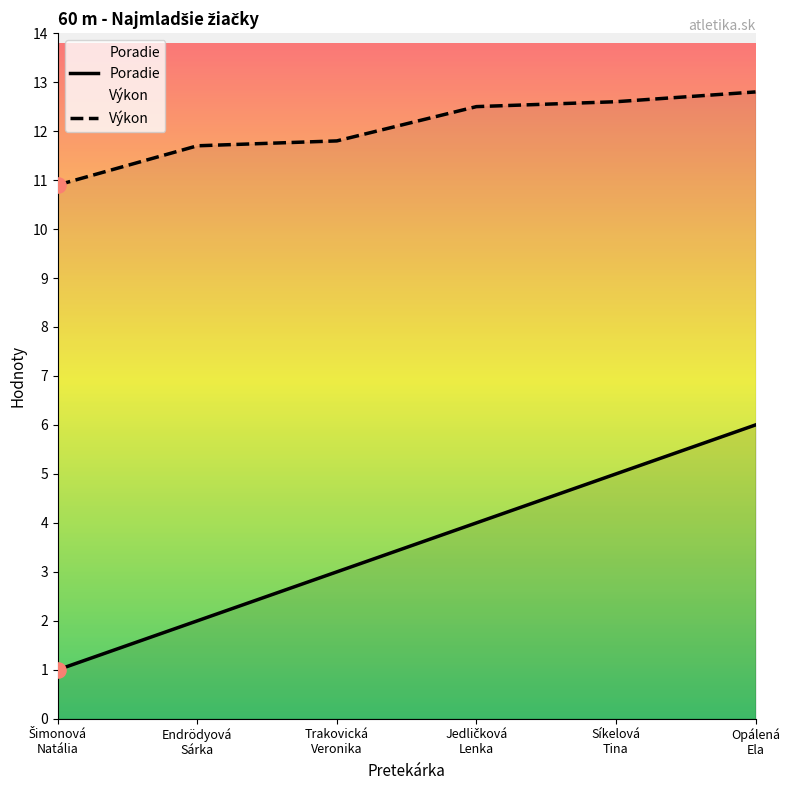

At how many categories does at least one series exceed 1?

6